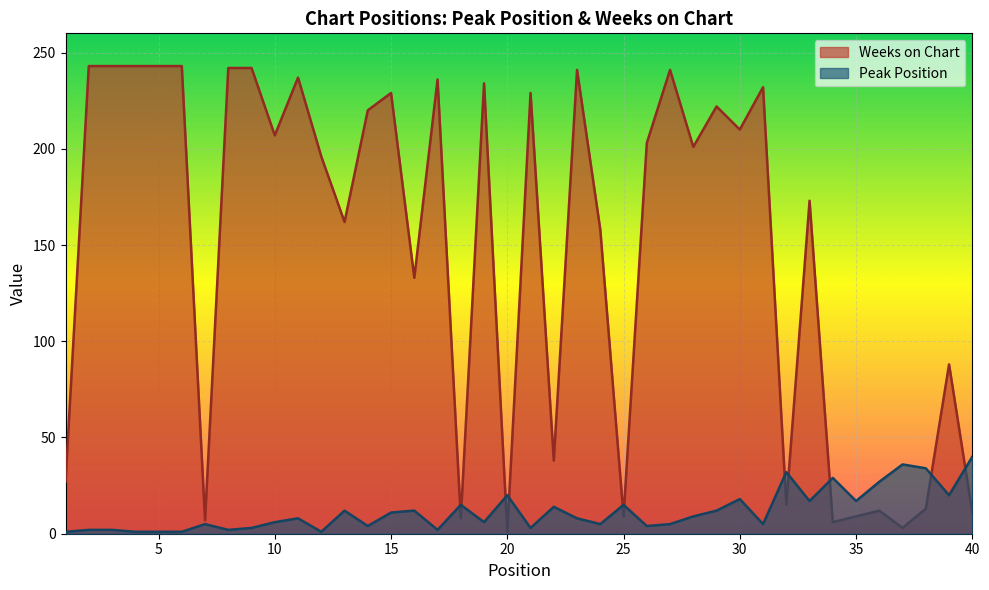

List the series in order of their peak value, lowest first.

Peak Position, Weeks on Chart